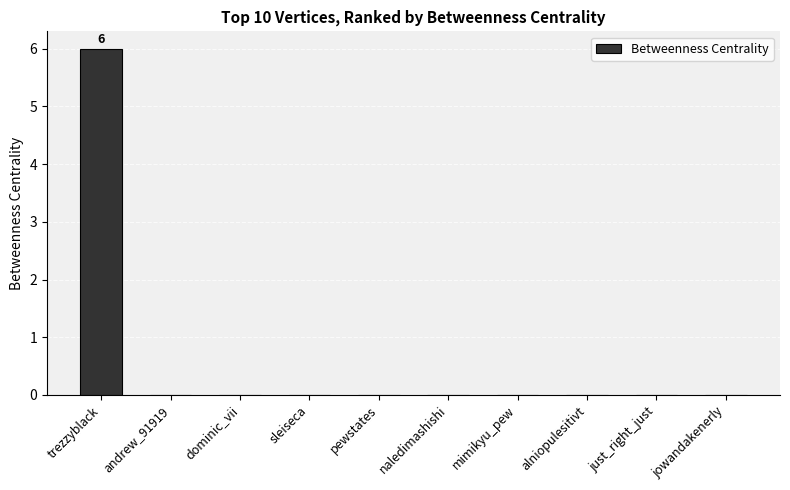

True or false: the data shows 3 at pewstates.

False